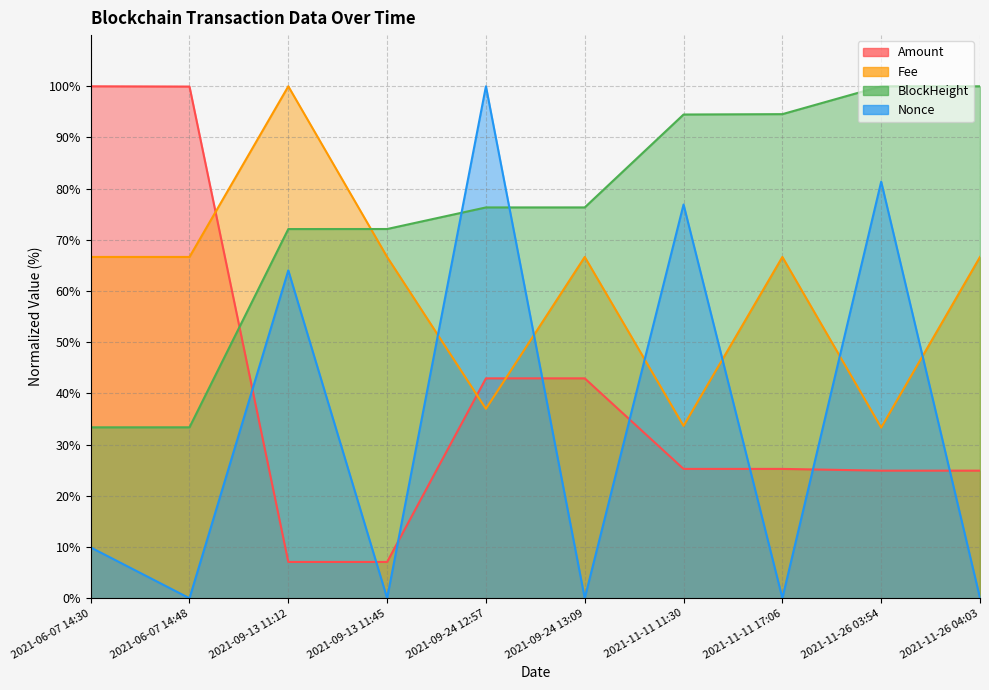

How many values in Nonce are above zero?

9